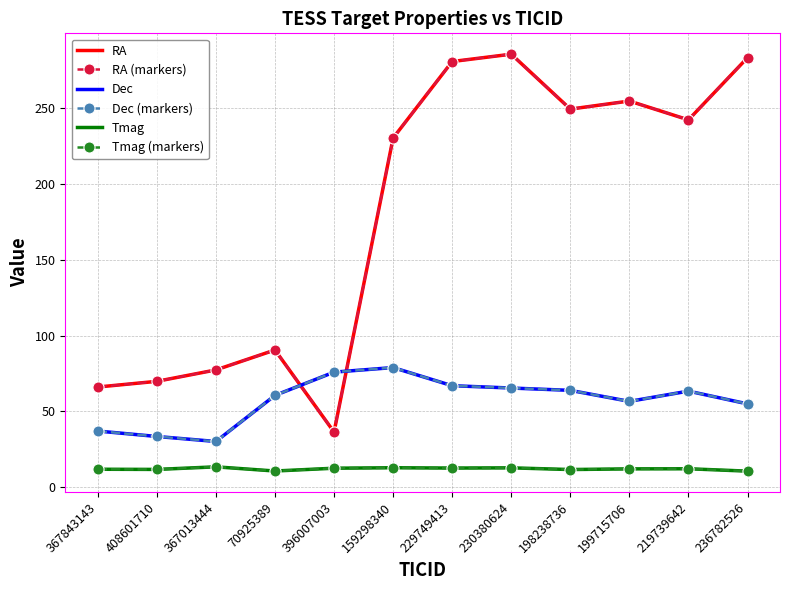

Where is Tmag nearest to the value 12?

367843143